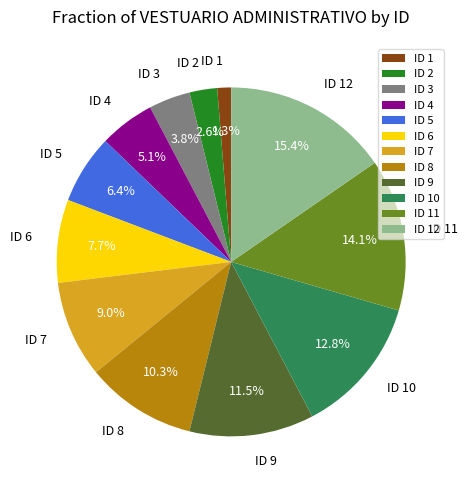

Does any single category account for the majority?

No